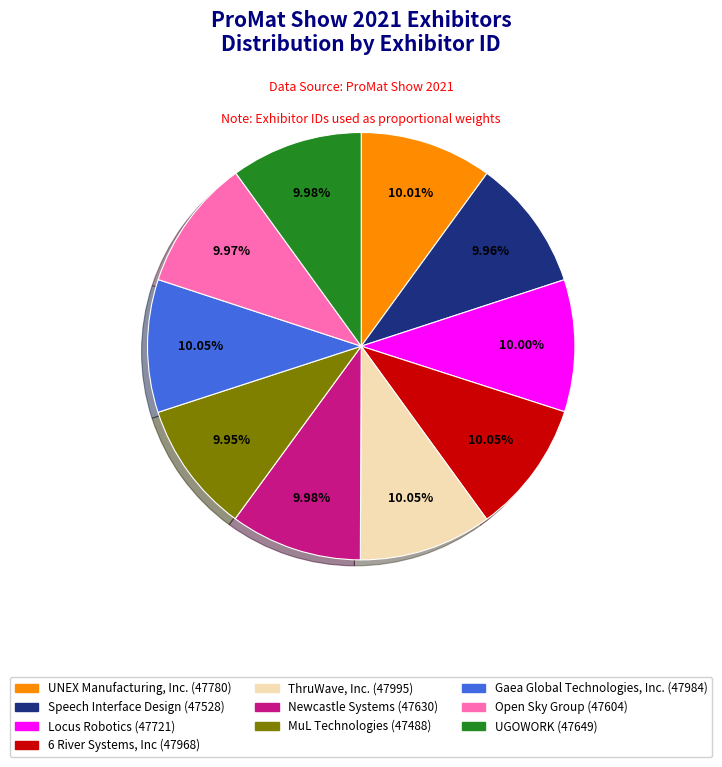

Does any single category account for the majority?

No